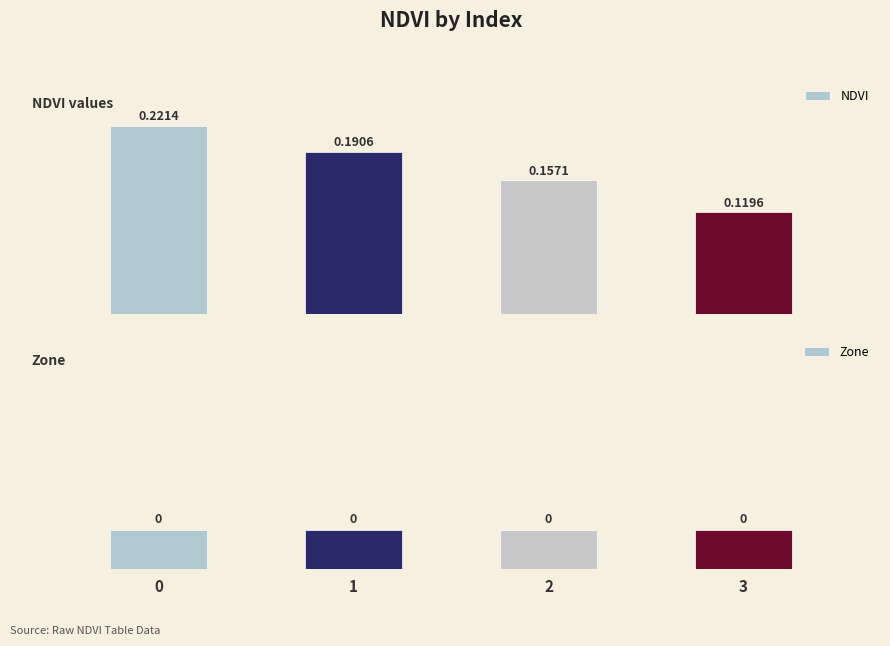

How many bars are there in each group?

2